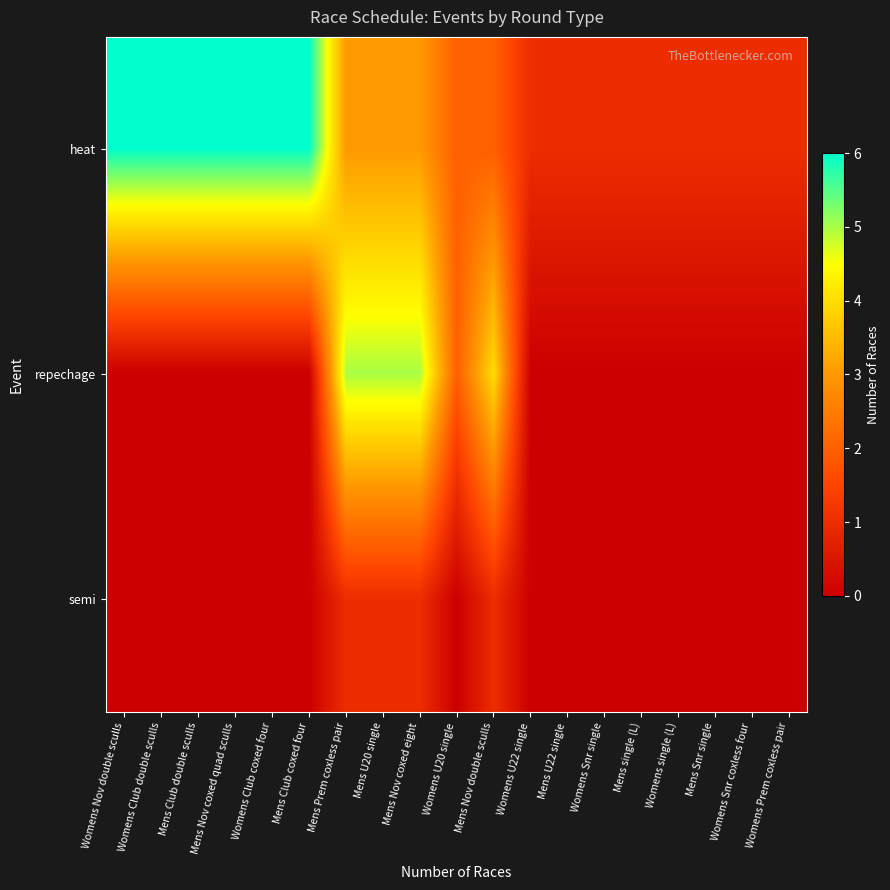

Reading left to right, list all the values displayed in this chart.

heat: Womens Nov double sculls=6	Womens Club double sculls=6	Mens Club double sculls=6	Mens Nov coxed quad sculls=6	Womens Club coxed four=6	Mens Club coxed four=6	Mens Prem coxless pair=3	Mens U20 single=3	Mens Nov coxed eight=3	Womens U20 single=2	Mens Nov double sculls=2	Womens U22 single=1	Mens U22 single=1	Womens Snr single=1	Mens single (L)=1	Womens single (L)=1	Mens Snr single=1	Womens Snr coxless four=1	Womens Prem coxless pair=1
repechage: Womens Nov double sculls=0	Womens Club double sculls=0	Mens Club double sculls=0	Mens Nov coxed quad sculls=0	Womens Club coxed four=0	Mens Club coxed four=0	Mens Prem coxless pair=5	Mens U20 single=5	Mens Nov coxed eight=5	Womens U20 single=2	Mens Nov double sculls=4	Womens U22 single=0	Mens U22 single=0	Womens Snr single=0	Mens single (L)=0	Womens single (L)=0	Mens Snr single=0	Womens Snr coxless four=0	Womens Prem coxless pair=0
semi: Womens Nov double sculls=0	Womens Club double sculls=0	Mens Club double sculls=0	Mens Nov coxed quad sculls=0	Womens Club coxed four=0	Mens Club coxed four=0	Mens Prem coxless pair=1	Mens U20 single=1	Mens Nov coxed eight=1	Womens U20 single=0	Mens Nov double sculls=1	Womens U22 single=0	Mens U22 single=0	Womens Snr single=0	Mens single (L)=0	Womens single (L)=0	Mens Snr single=0	Womens Snr coxless four=0	Womens Prem coxless pair=0